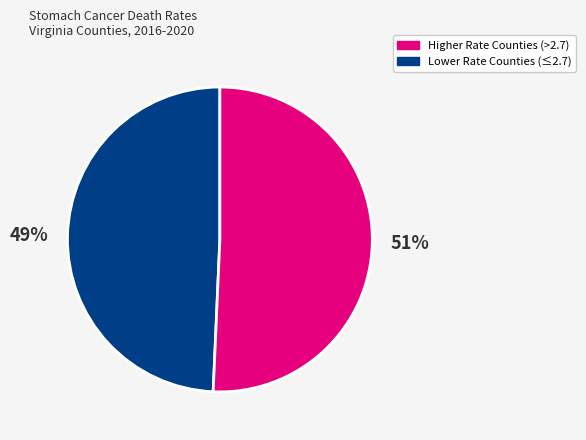

To the nearest percent, what is the average slice percentage?

50%